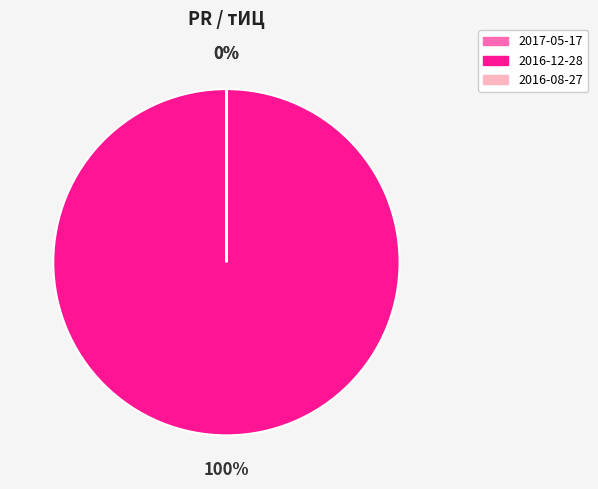

What is the largest slice in the pie chart?

2016-12-28